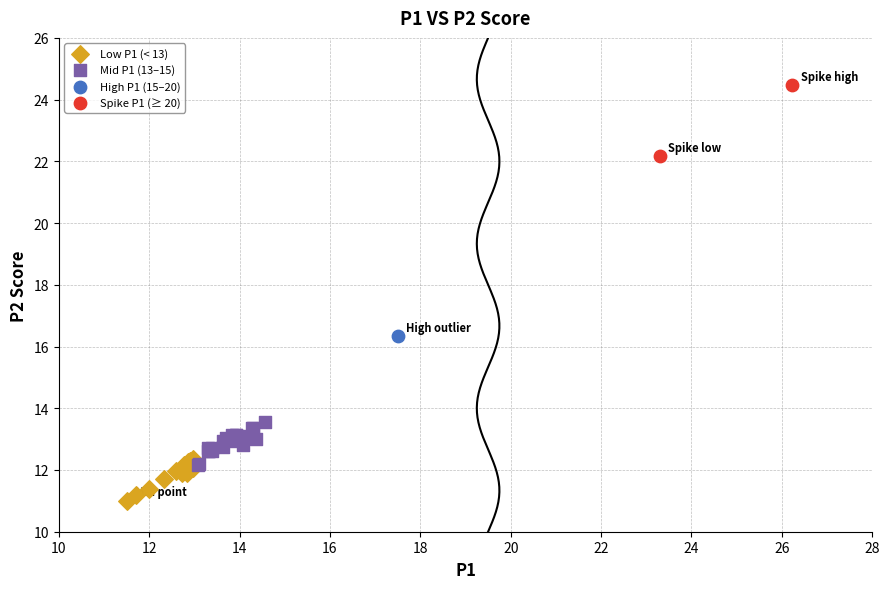

Which series contains the lowest Y value?

Low P1 (< 13)